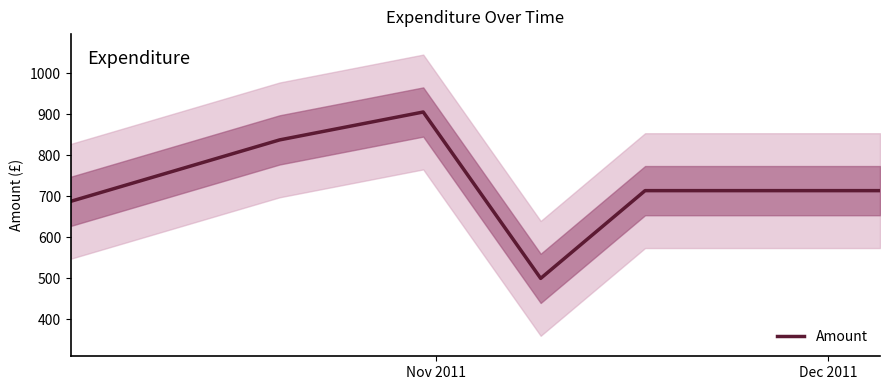

How many lines are shown in the chart?

1